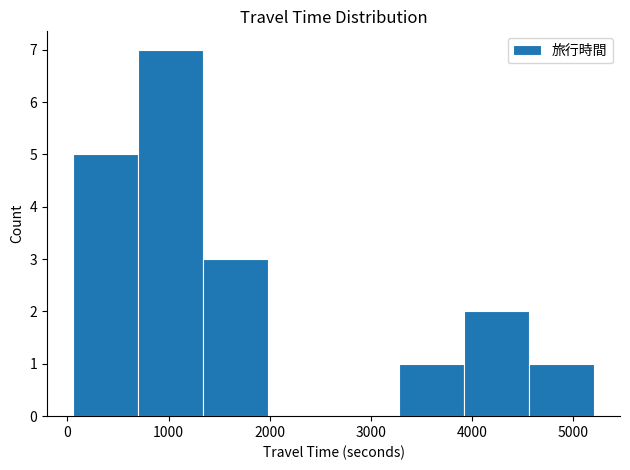

Over which range of the x-axis is the bar tallest?

700 to 1300